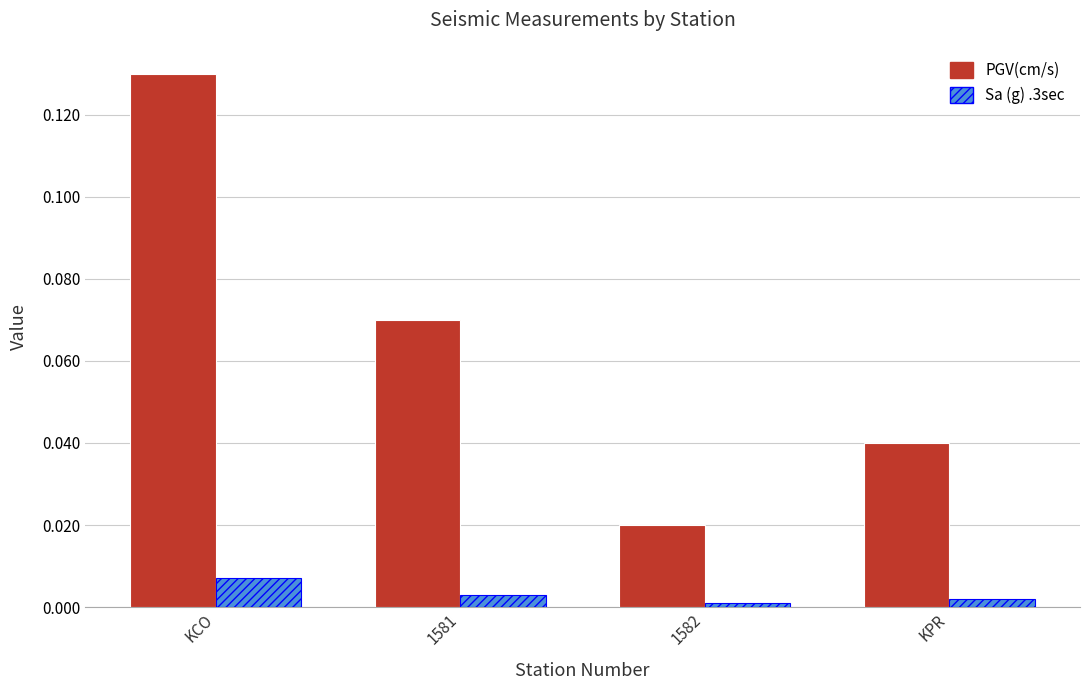

Which series has the largest total across all categories?

PGV(cm/s)